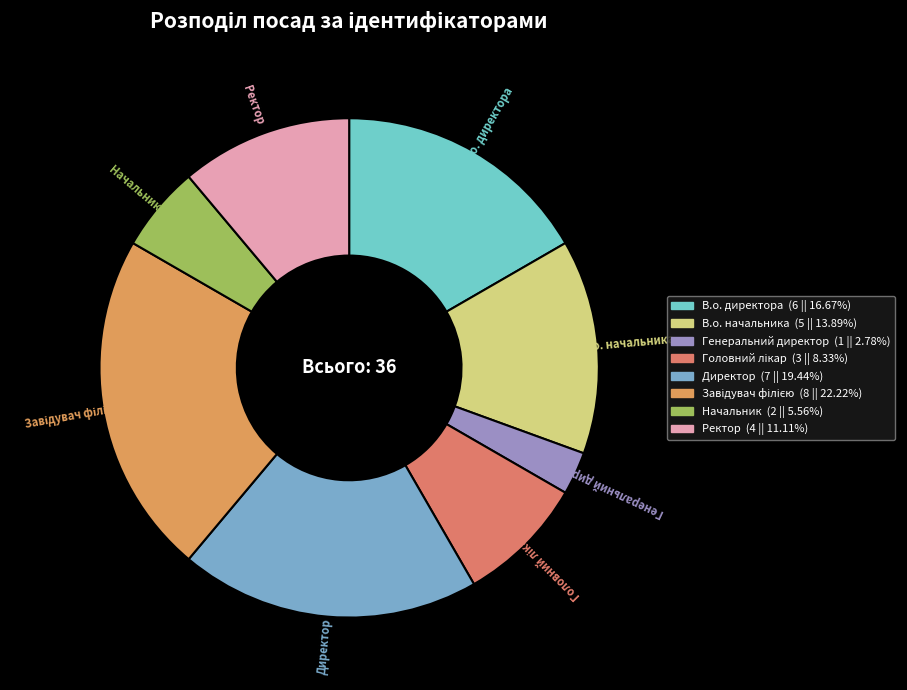

True or false: Директор accounts for 13% of the total.

False